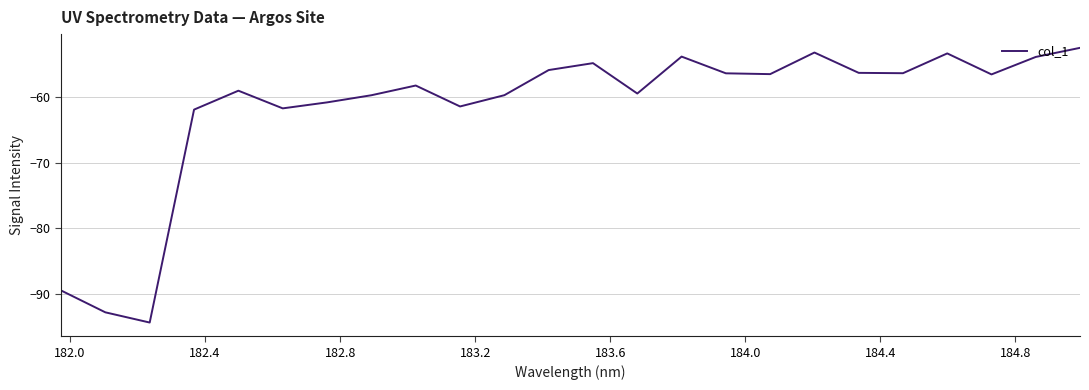

What is the maximum value shown in the chart?

-52.5